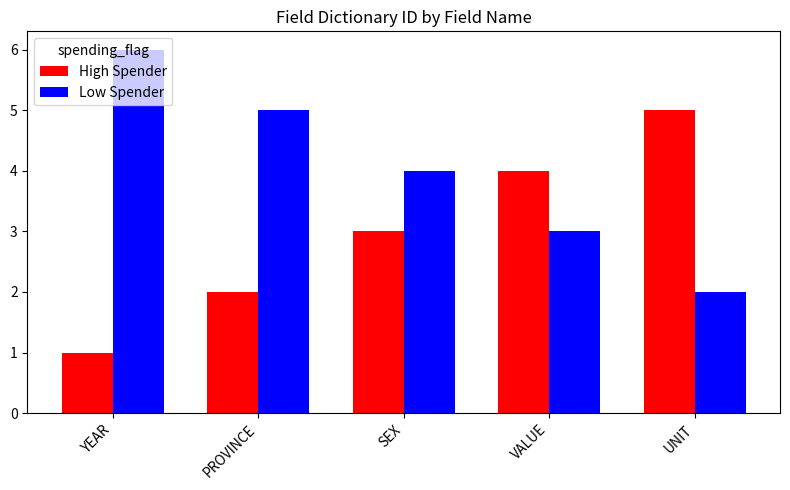

How many values in the Low Spender series are below 4?

2